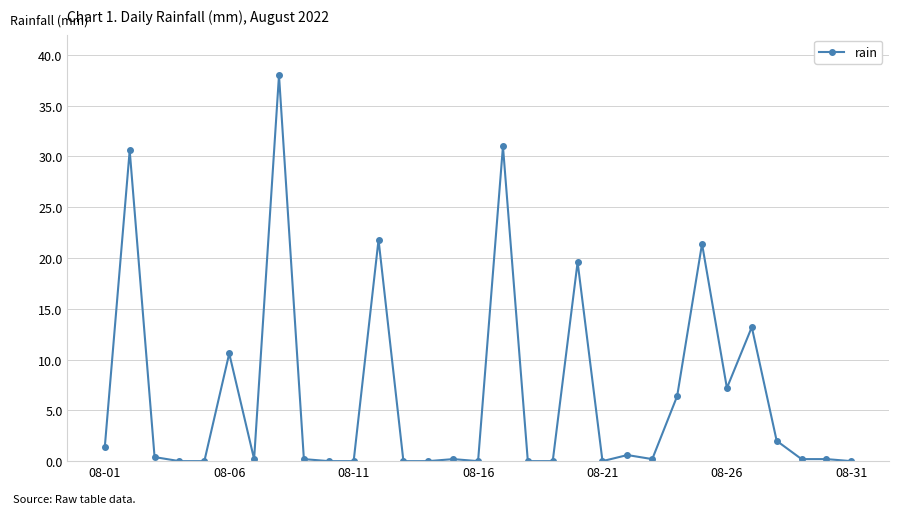

What is the greatest value displayed?

38.0